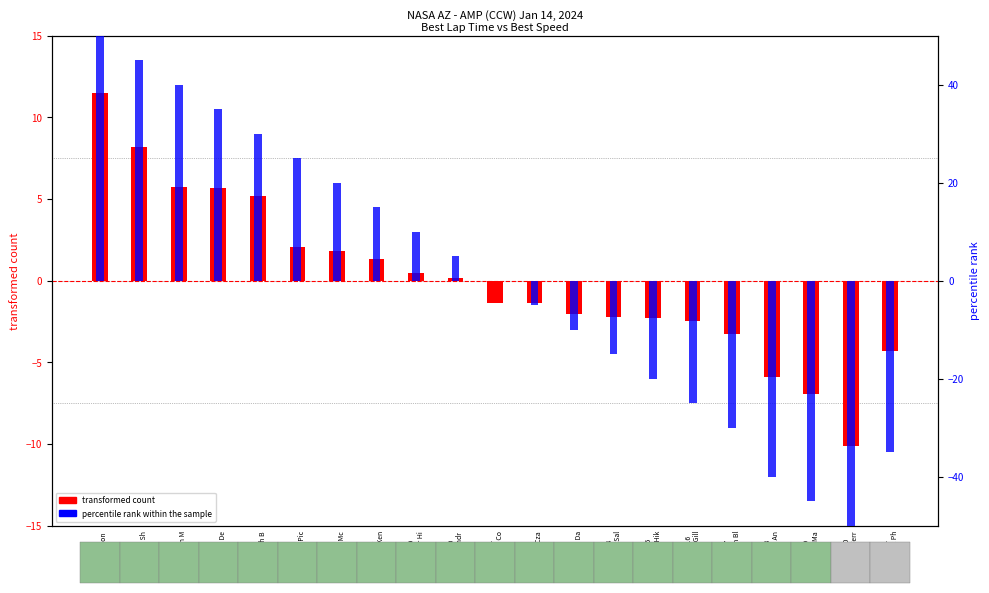

At how many categories does at least one series exceed 32?

4